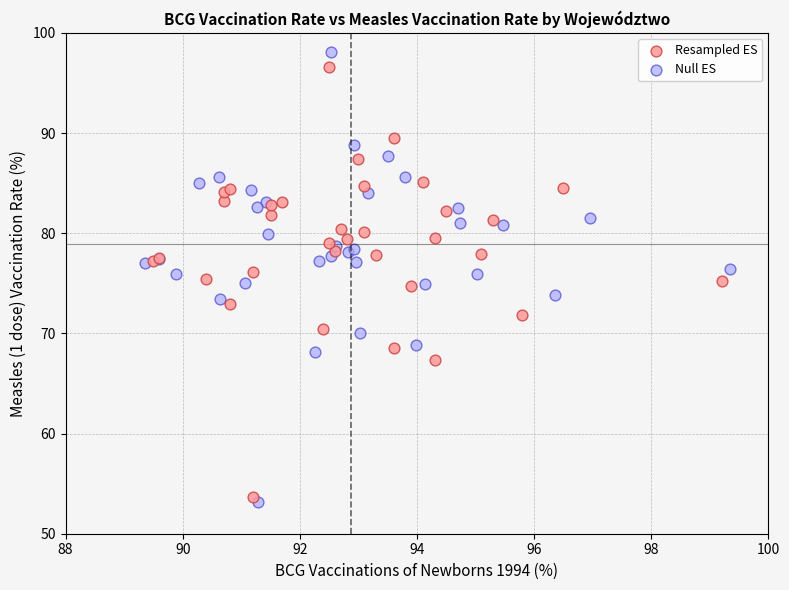

What are all the series names shown in the legend?

Resampled ES, Null ES